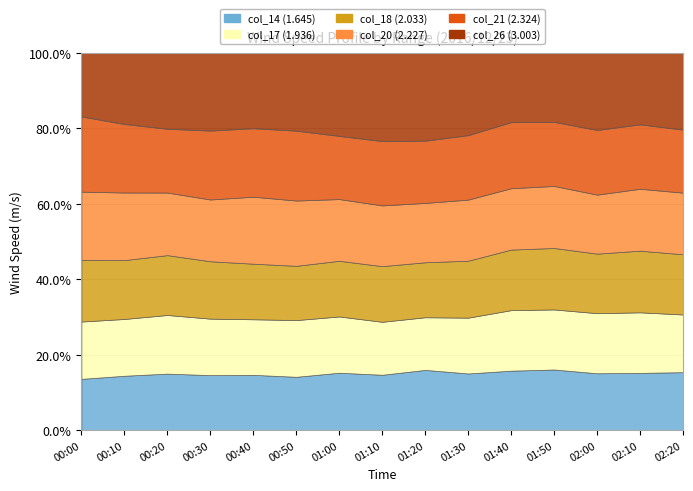

What is the difference between the second highest and minimum values in the col_21 (2.324) series?

3.0